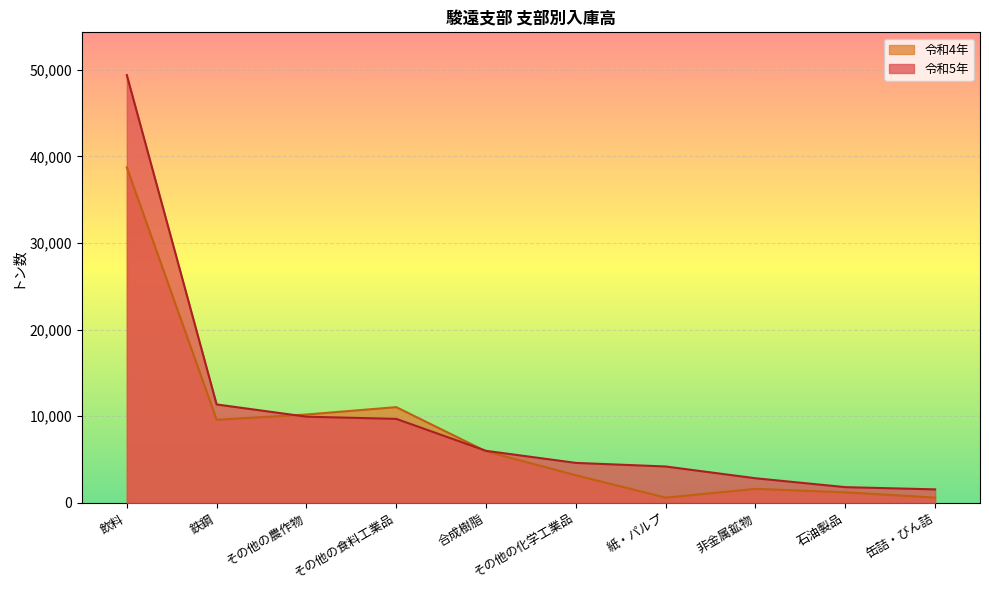

Is the value of 令和5年 at 缶詰・びん詰 greater than the value of 令和4年 at 飲料?

No